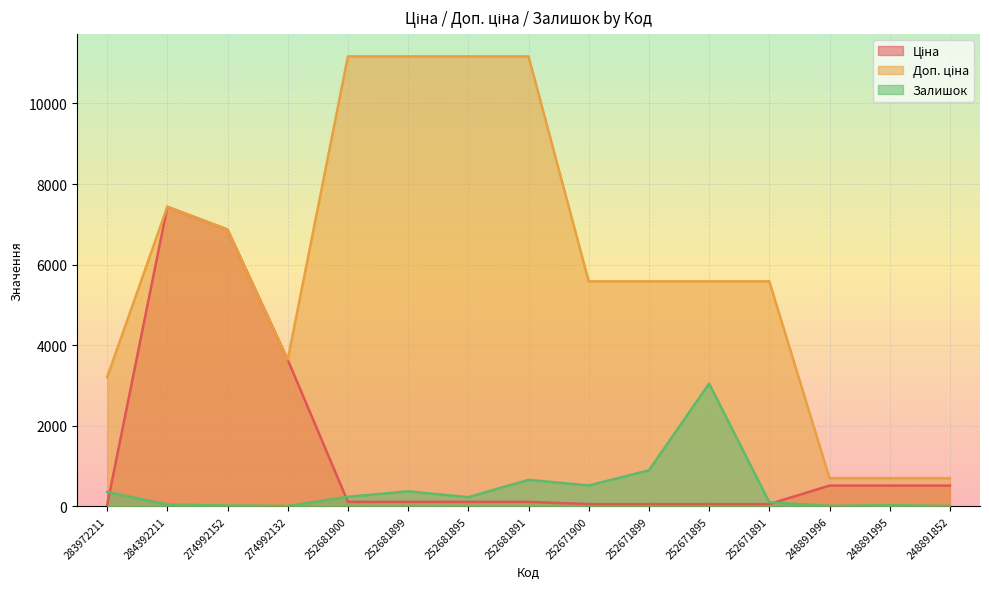

List the series in order of their overall mean, highest first.

Доп. ціна, Ціна, Залишок